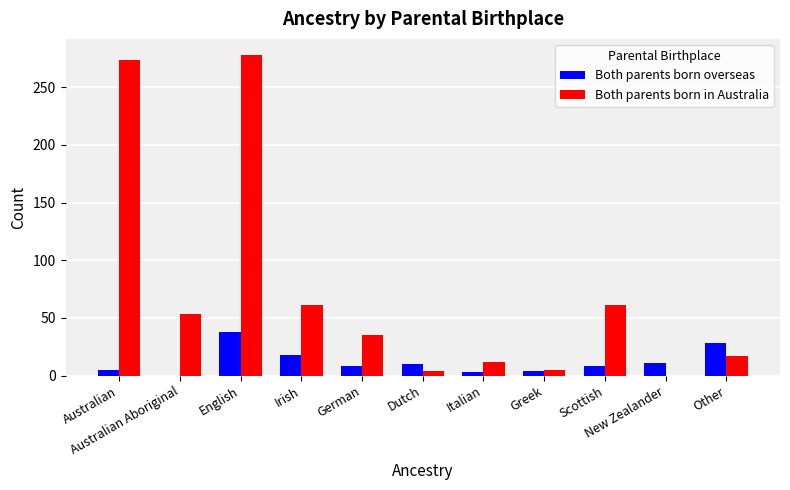

How many distinct data groups are displayed?

2